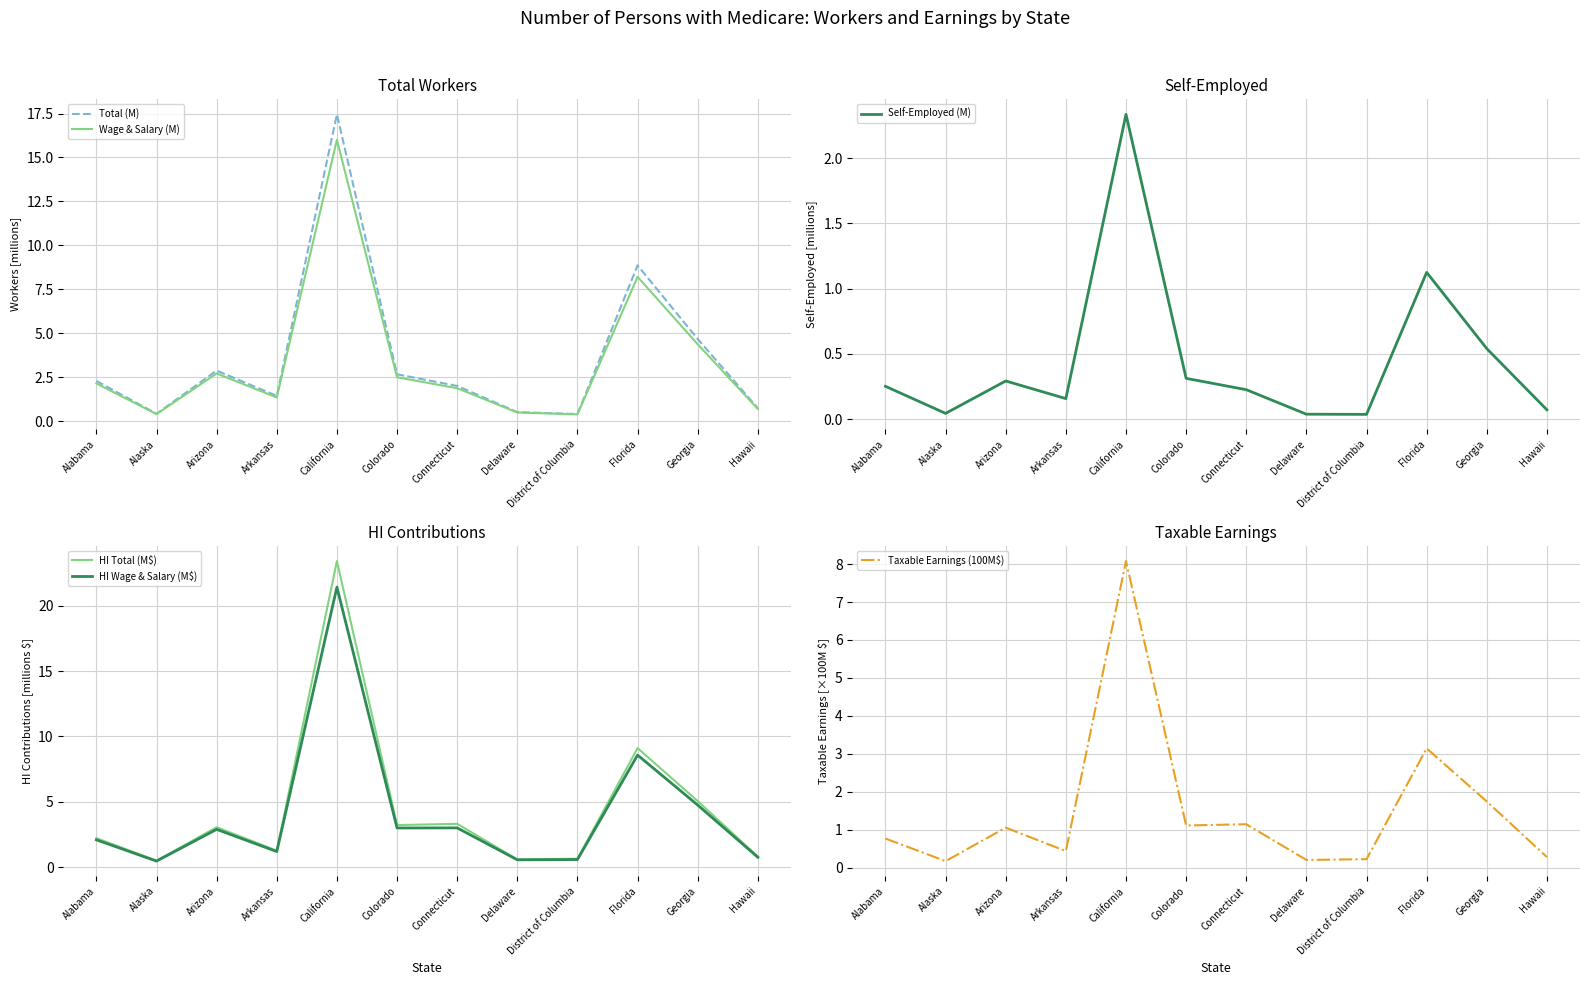

How many times do HI Total (M$) and Total (M) cross each other?

3